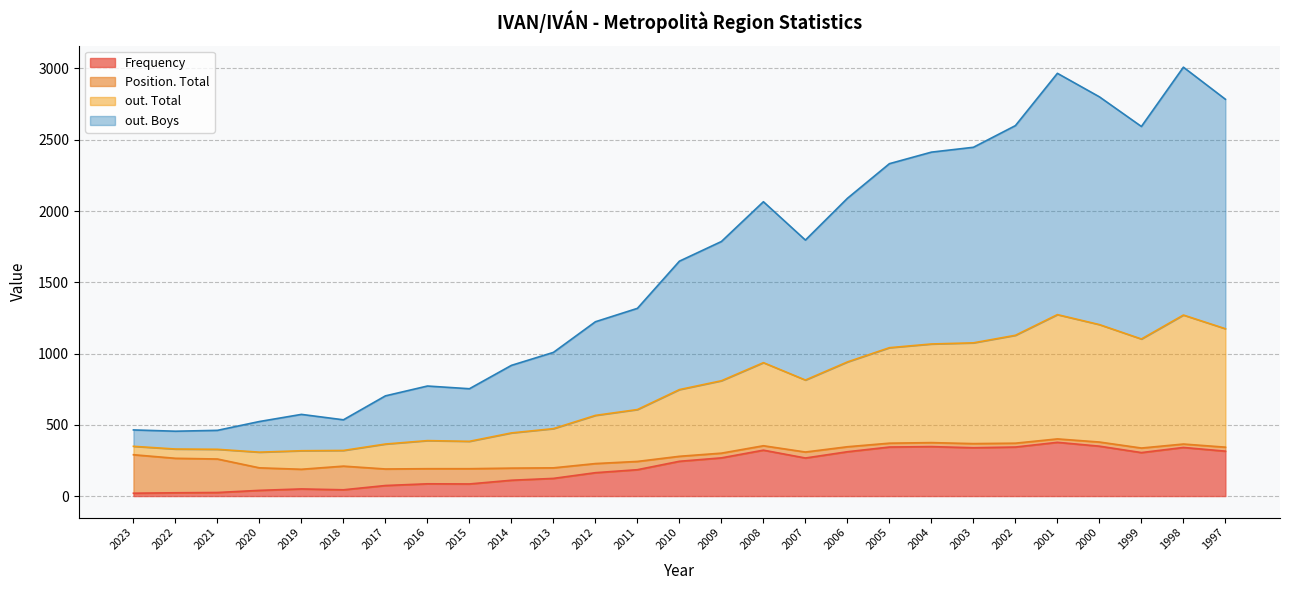

What is the total value across all series at 2017?

703